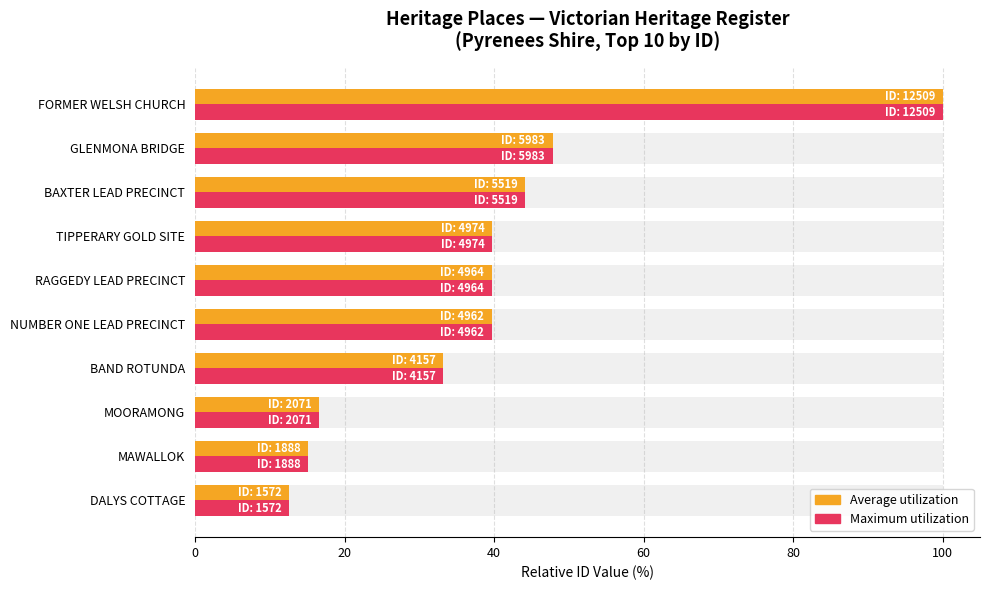

How many data points does each series have?

10